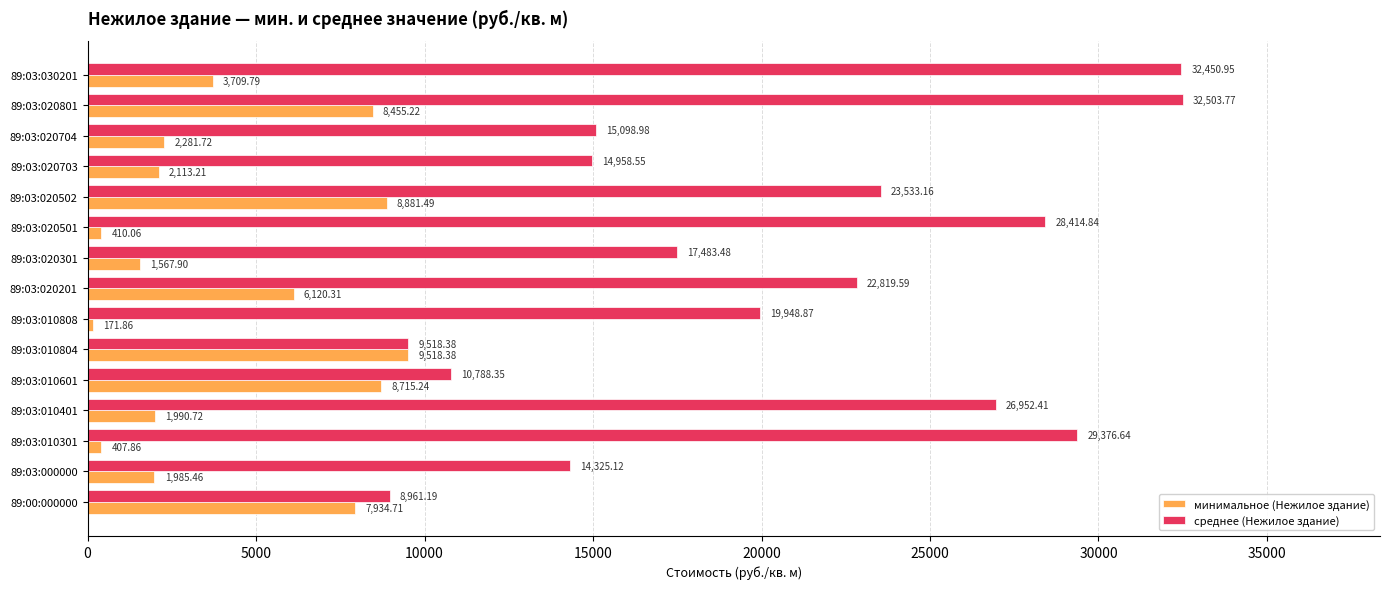

Which series has the widest spread of values?

среднее (Нежилое здание)